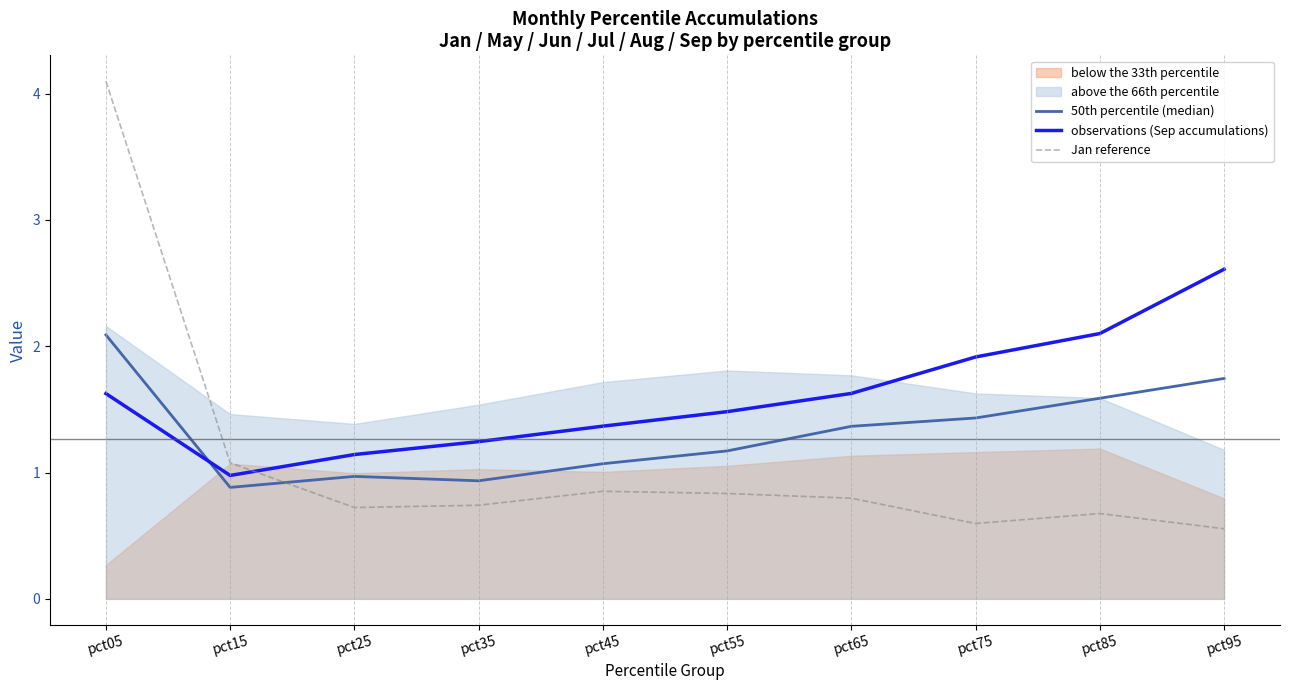

The Jan reference series shows 0.4 at pct55. True or false?

False